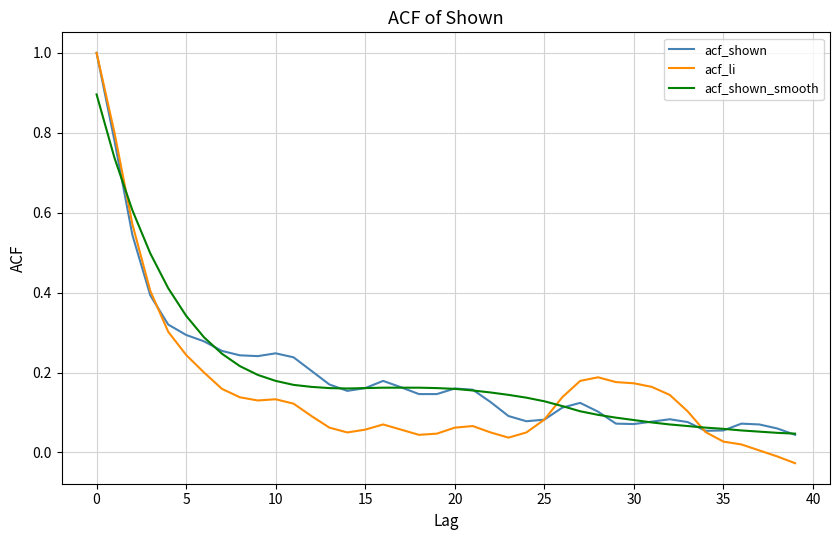

What is the maximum value for acf_shown?

1.0